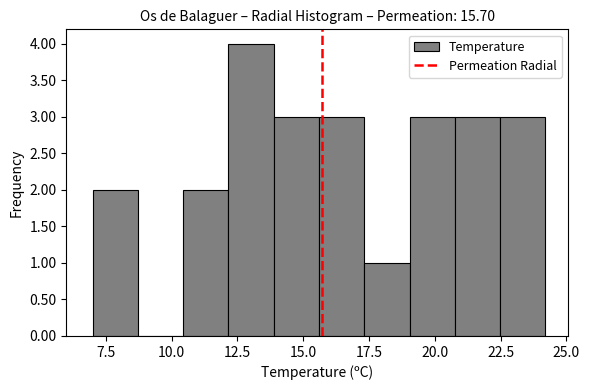

Read against the x-axis, roughly where is the centre of the tallest bar?

13.0